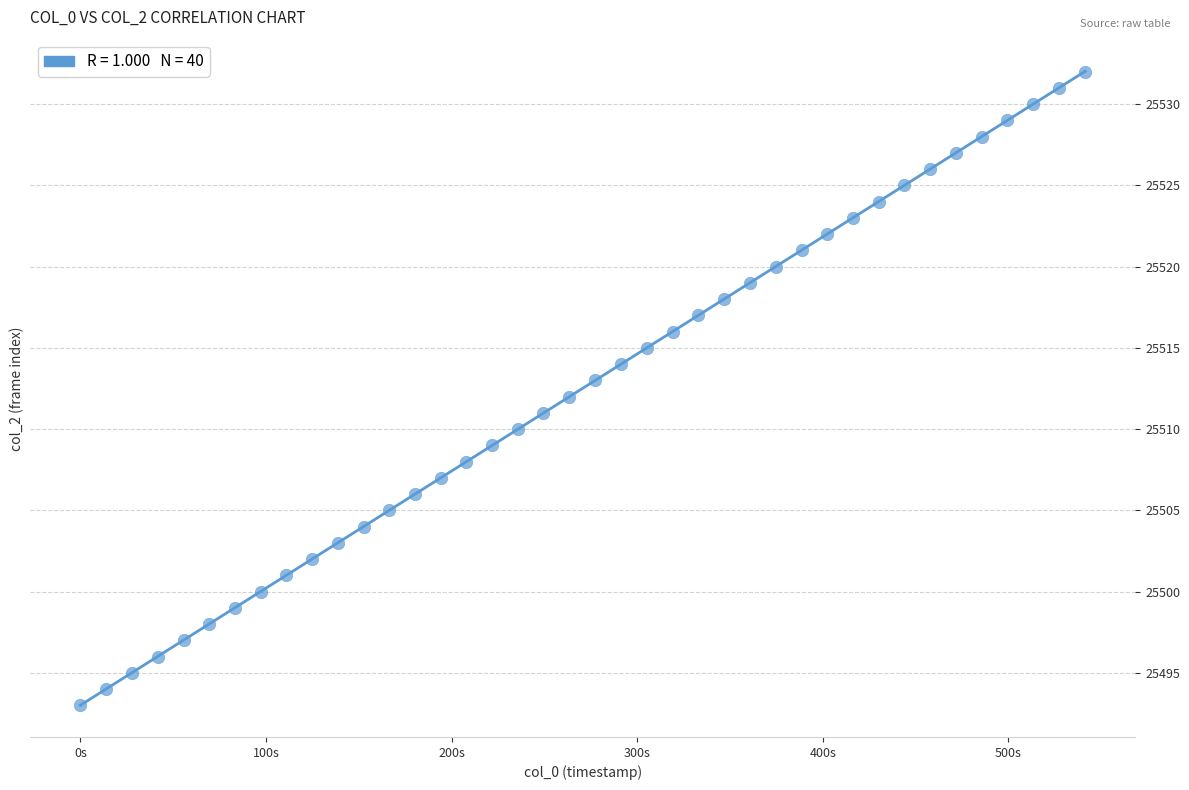

What is the range of Y values (max minus min)?

39